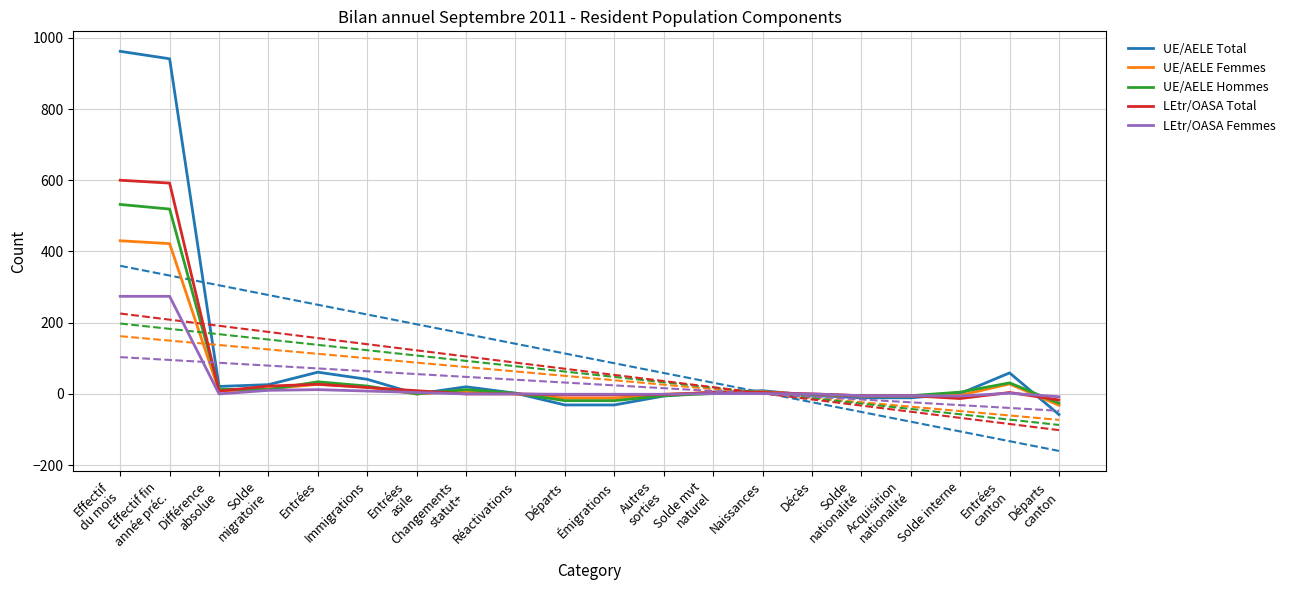

At which label does UE/AELE Hommes reach its peak?

Effectif
du mois